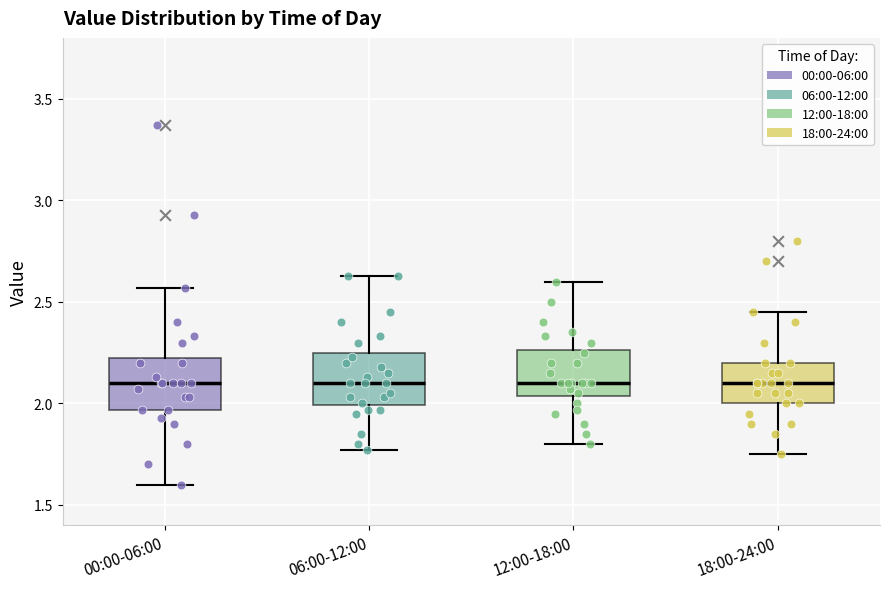

Reading left to right, transcribe this box plot: for each box, give where its median line is, the range the box spans, and where its two whiskers end, as read against the y-axis. The values are not printed on the chart, so give them approximately, as read against the axis.

00:00-06:00: median 2.10, box 1.95 to 2.25, whiskers 1.60 to 2.55
06:00-12:00: median 2.10, box 2.00 to 2.25, whiskers 1.75 to 2.65
12:00-18:00: median 2.10, box 2.05 to 2.25, whiskers 1.80 to 2.60
18:00-24:00: median 2.10, box 2.00 to 2.20, whiskers 1.75 to 2.45